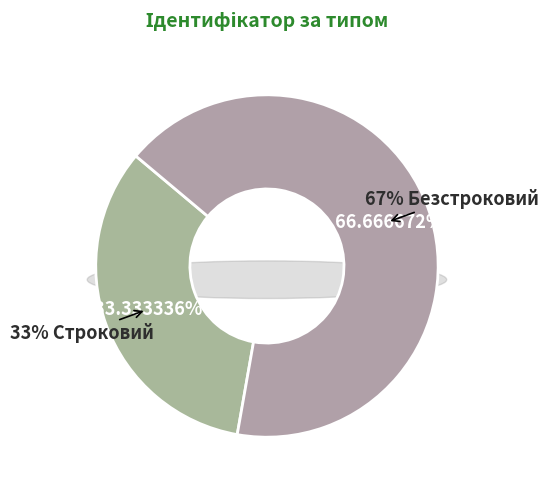

To the nearest percent, what is the difference between the Строковий and Безстроковий slice percentages?

33%